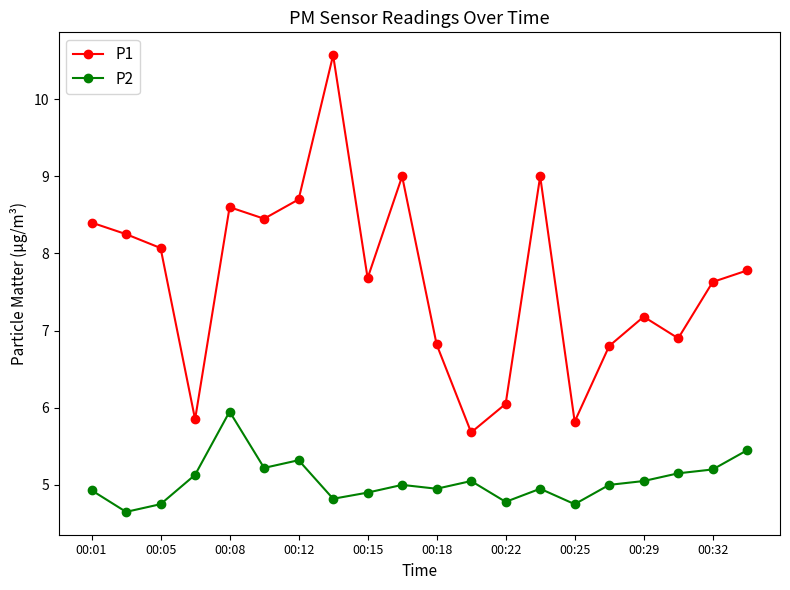

What is the average value of the P1 series?

7.7